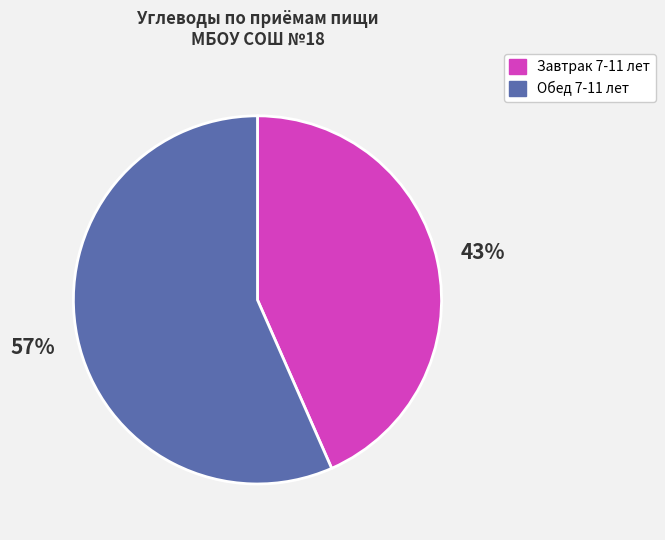

Rank the categories by value from highest to lowest.

Обед 7-11 лет, Завтрак 7-11 лет